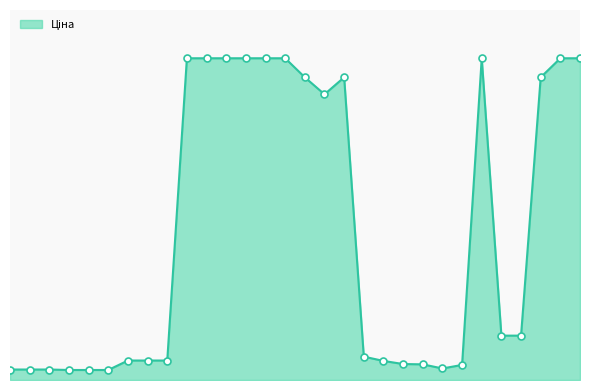

Reading left to right, extract all data points from this chart.

324.8	324.8	324.8	310.3	310.3	310.3	603.7	603.7	603.7	9975.0	9975.0	9975.0	9975.0	9975.0	9975.0	9384.0	8856.7	9384.0	724.5	591.6	495.0	485.4	357.4	467.3	9975.0	1375.4	1375.4	9384.0	9975.0	9975.0